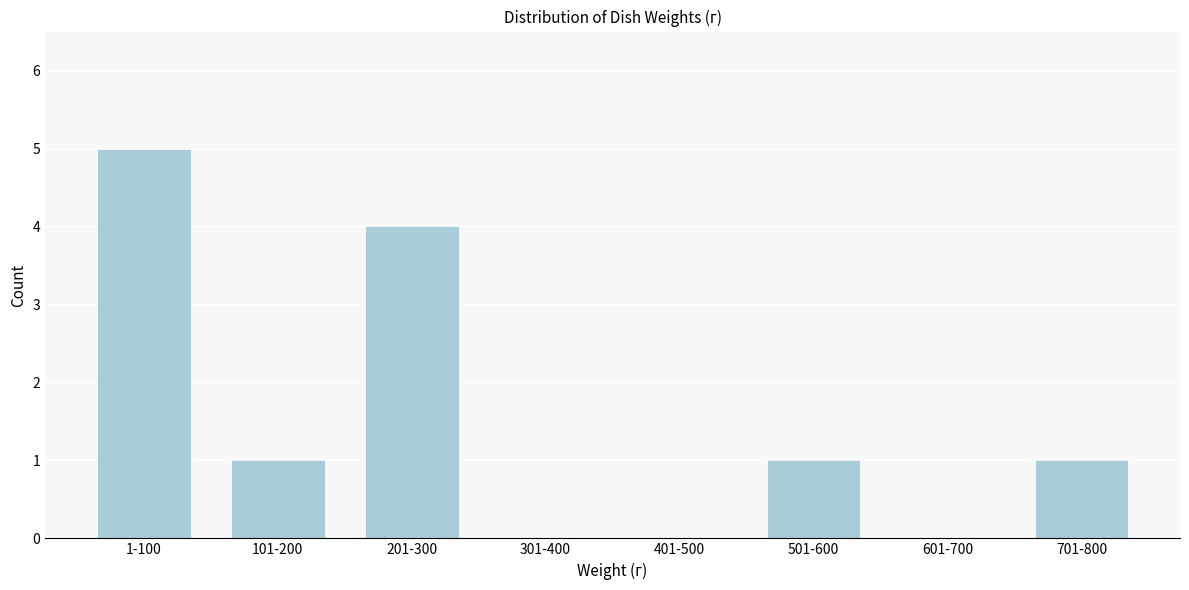

Reading left to right, what are all the values shown in this chart?

1-100=5	101-200=1	201-300=4	301-400=0	401-500=0	501-600=1	601-700=0	701-800=1